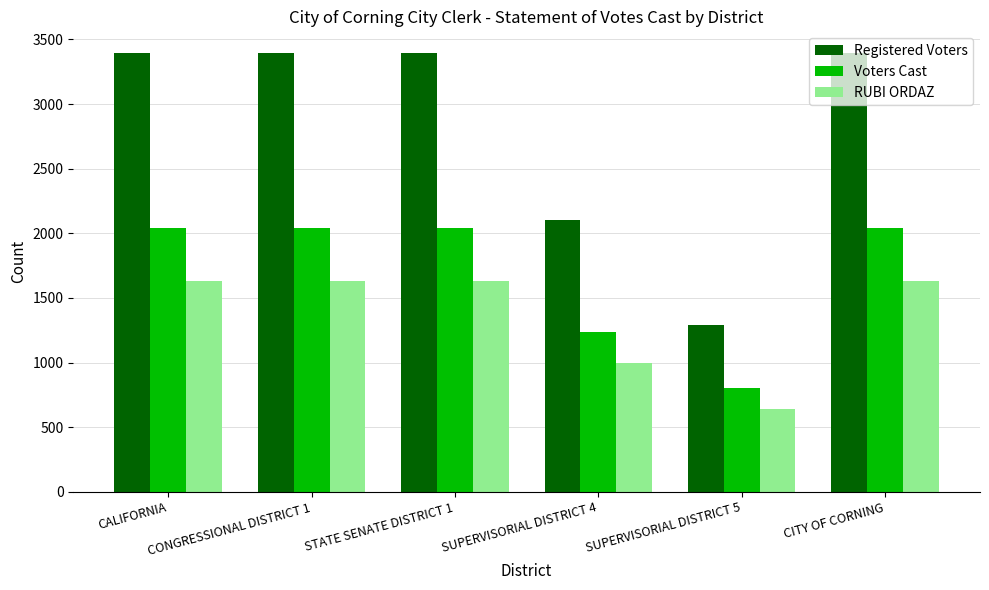

Where is Registered Voters nearest to the value 2343?

SUPERVISORIAL DISTRICT 4